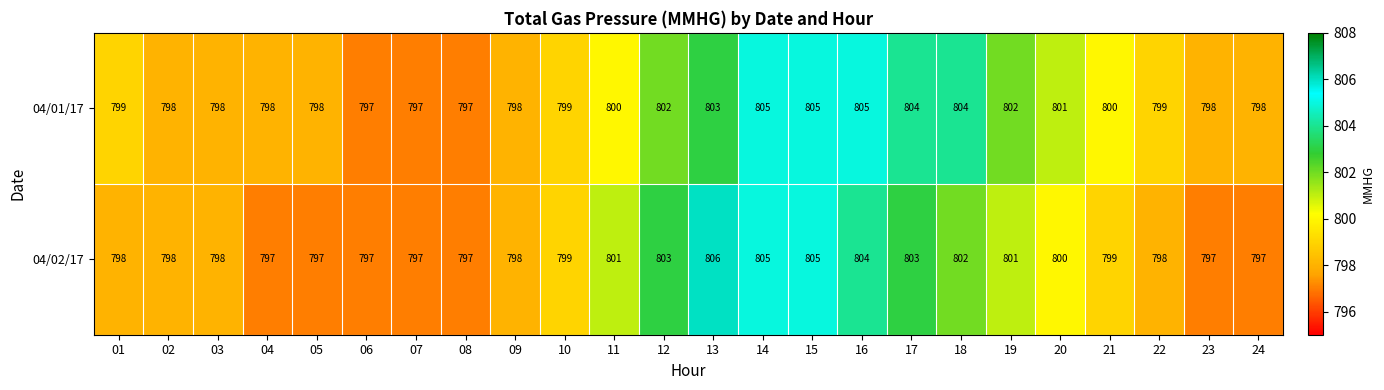

What is the total value across all series at 08?

1594